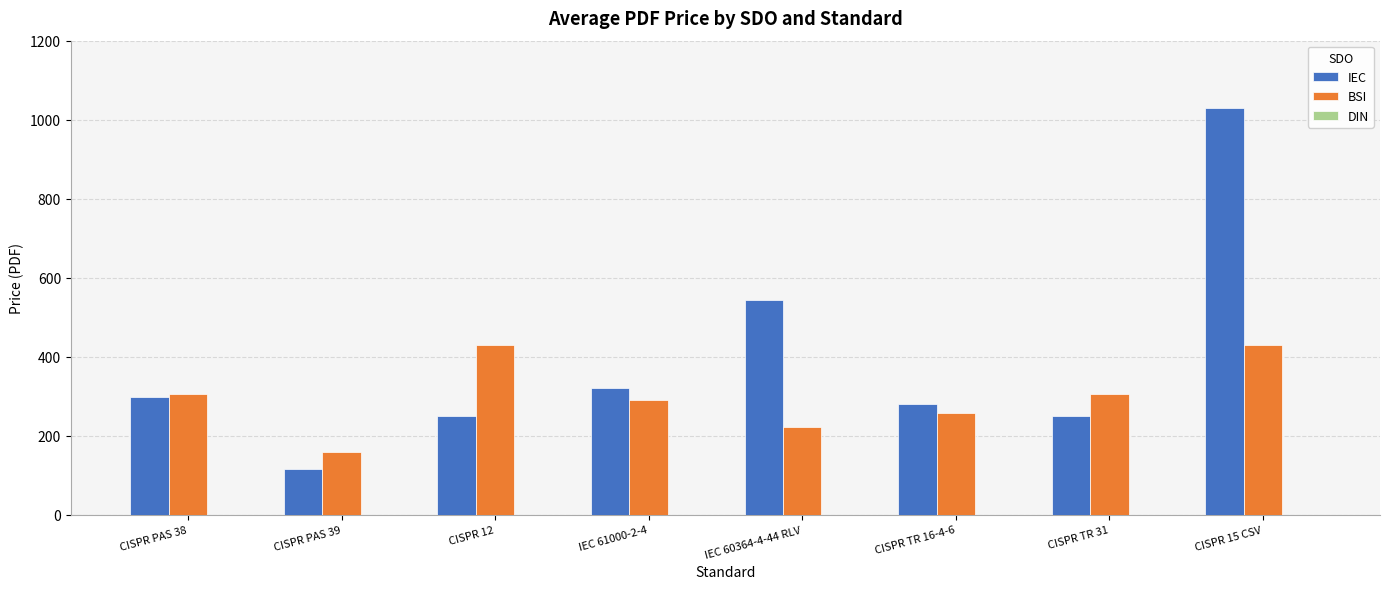

What is the maximum value for IEC?

1030.0